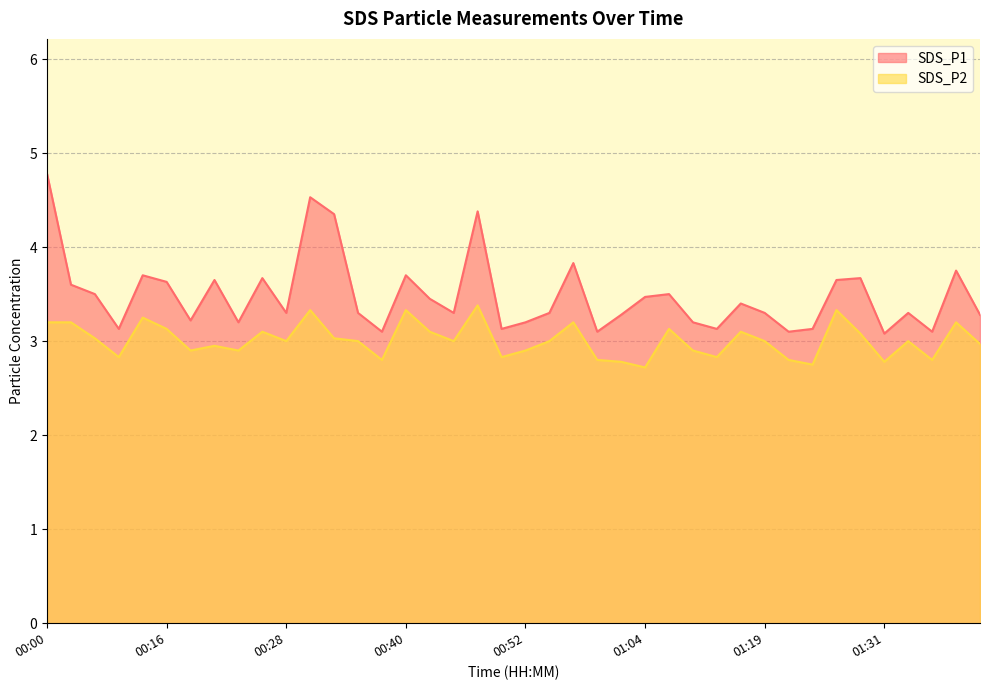

Where is SDS_P1 nearest to the value 3?

01:31